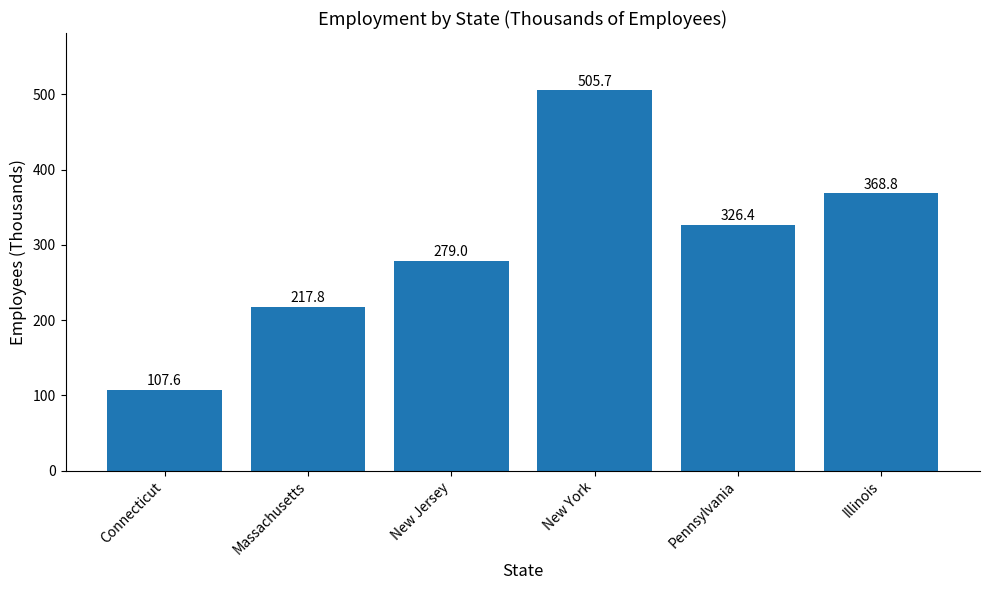

Reading right to left, what are all the values shown in this chart?

Illinois=368.8	Pennsylvania=326.4	New York=505.7	New Jersey=279.0	Massachusetts=217.8	Connecticut=107.6